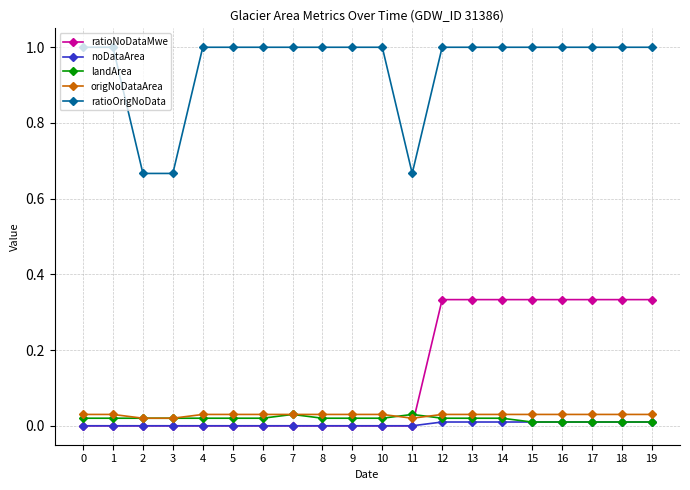

What is the maximum value shown in the chart?

1.0